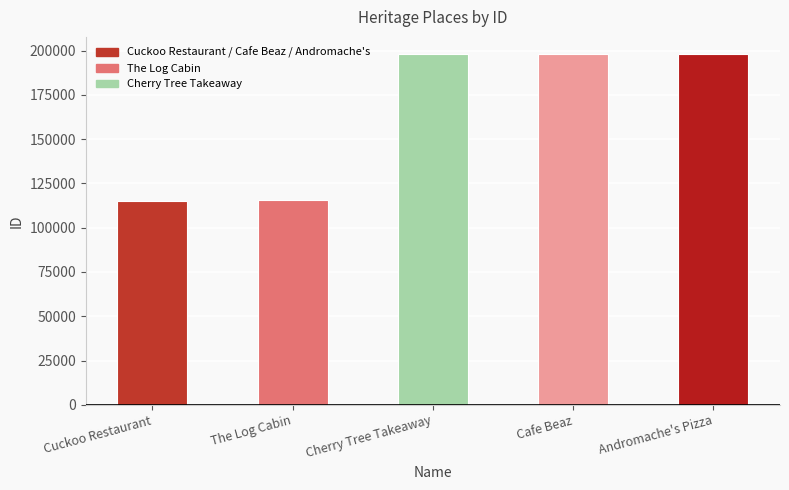

What is the label of the 4th bar from the left?

Cafe Beaz